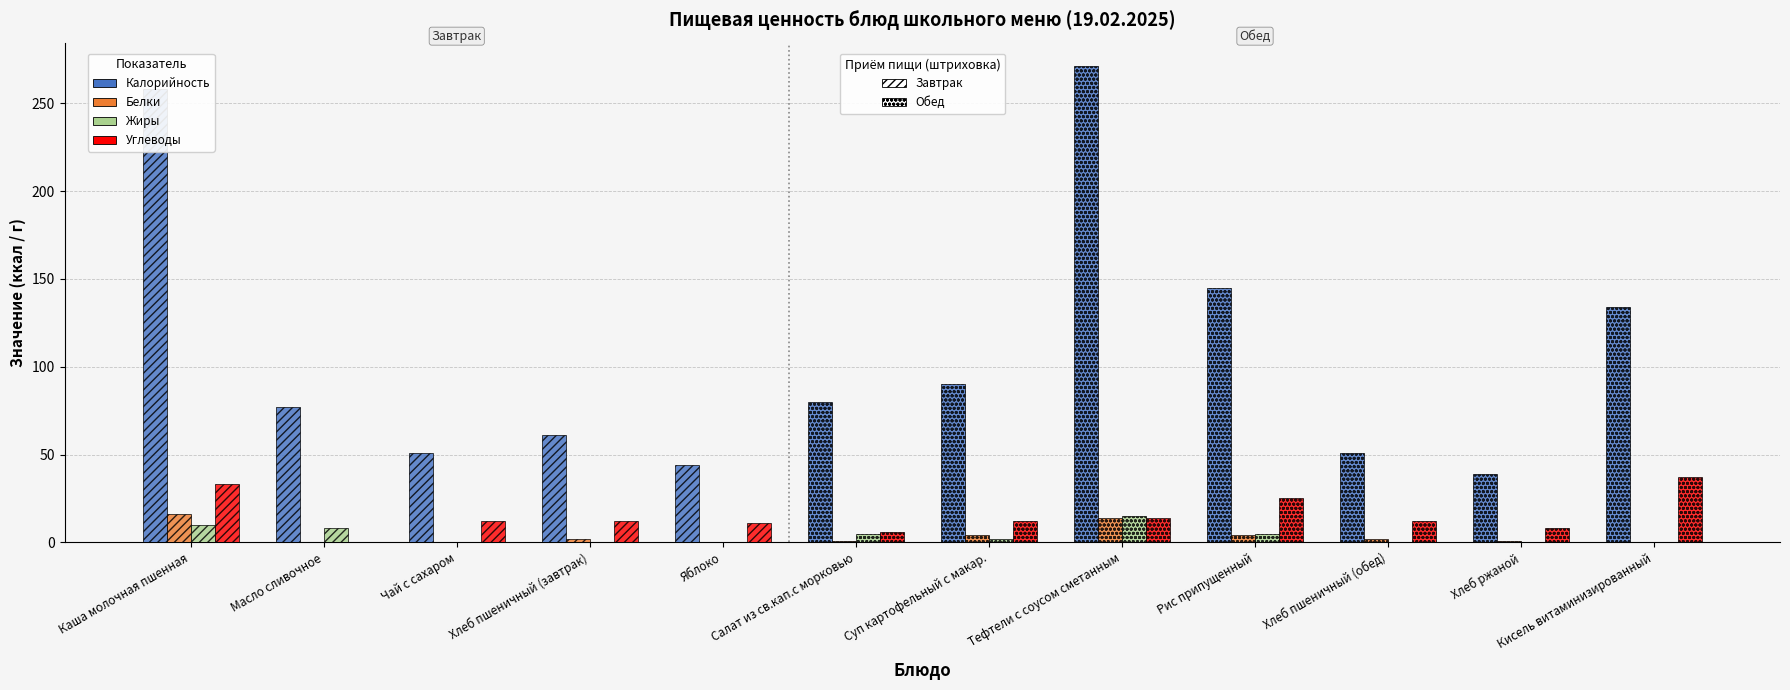

What is the spread (max minus min) of values at Суп картофельный с макар.?

88